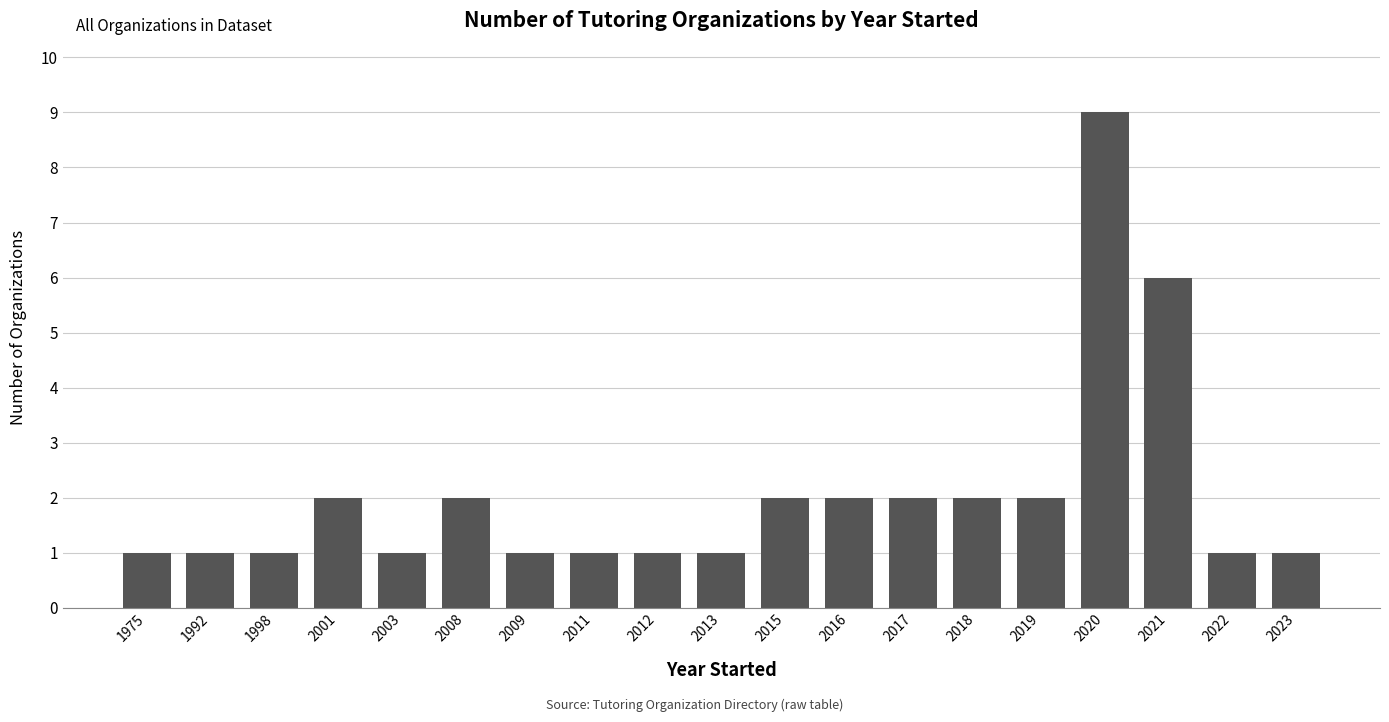

What is the value of the 5th bar from the left?

1